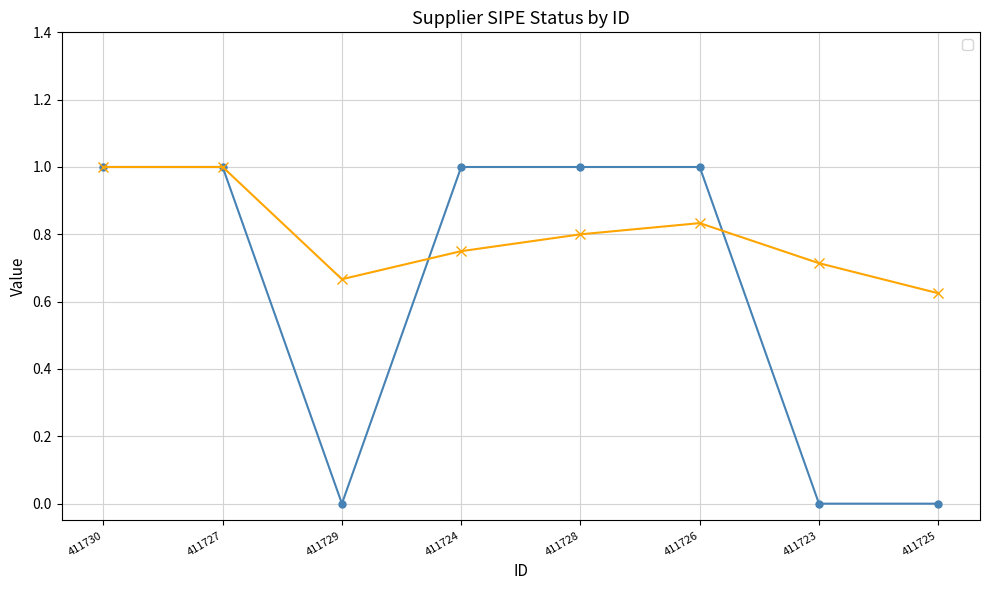

The chart shows a value of 1 at 411724. True or false?

True